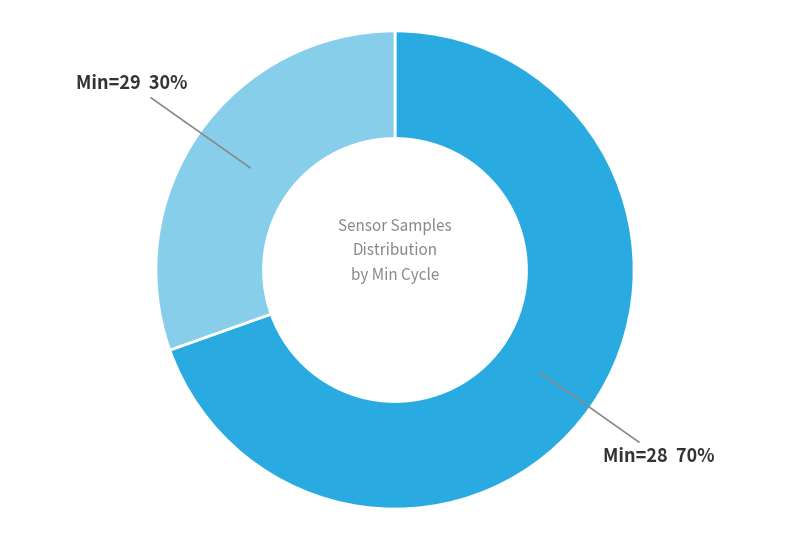

What is the smallest slice in the pie chart?

Min=29